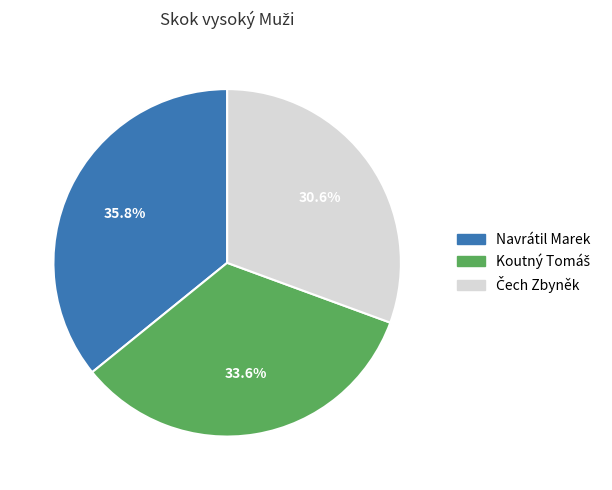

Which slice is the largest?

Navrátil Marek